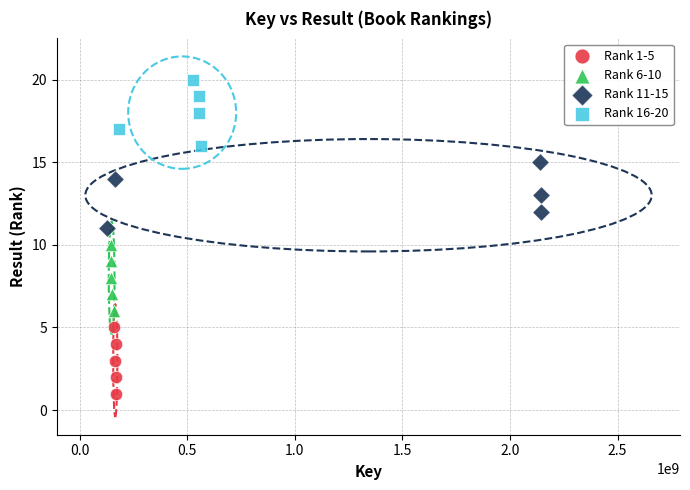

Which series reaches the minimum Y coordinate?

Rank 1-5